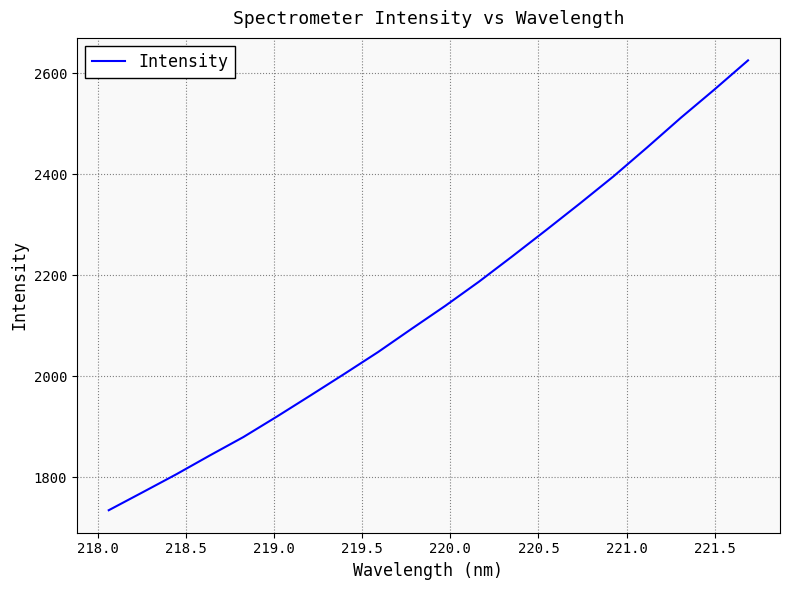

What is the difference between the maximum and minimum values?

890.7